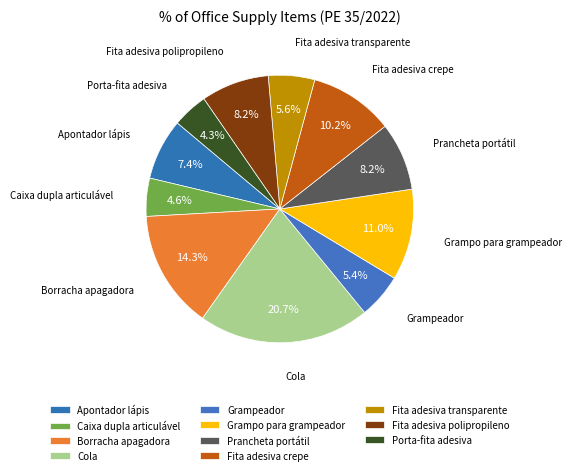

What percentage is the Borracha apagadora slice, to the nearest percent?

14%